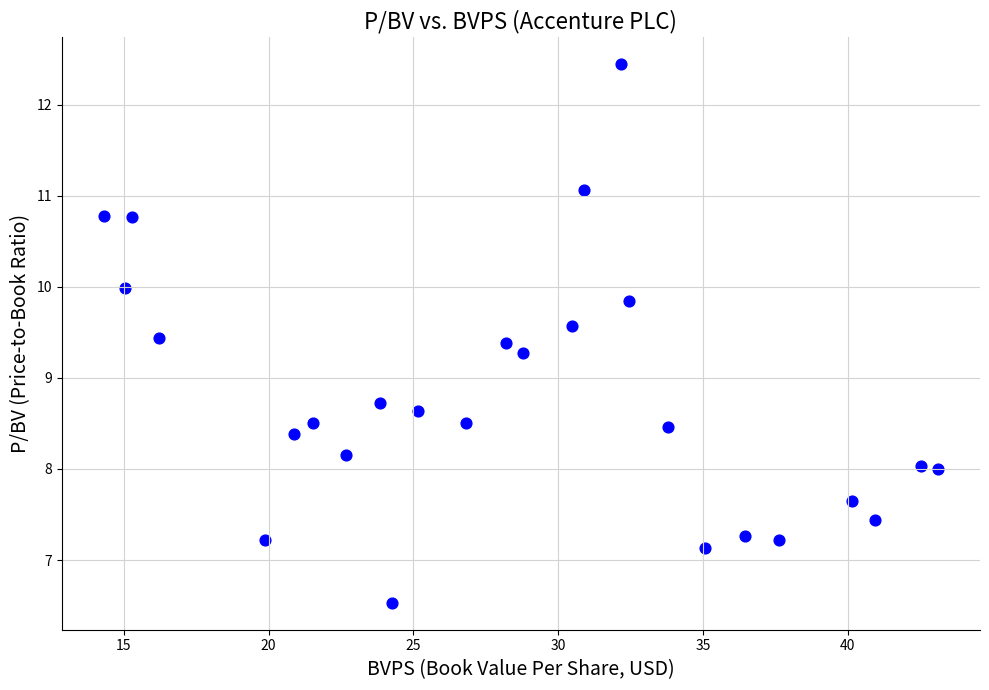

What is the range of X values (max minus min)?

28.8